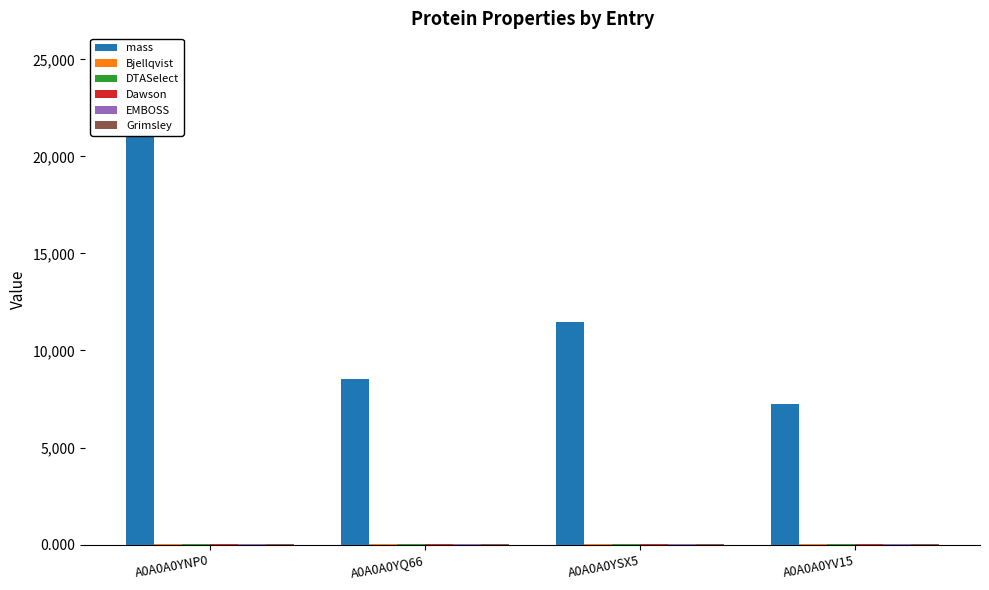

How many bars are there in total?

24